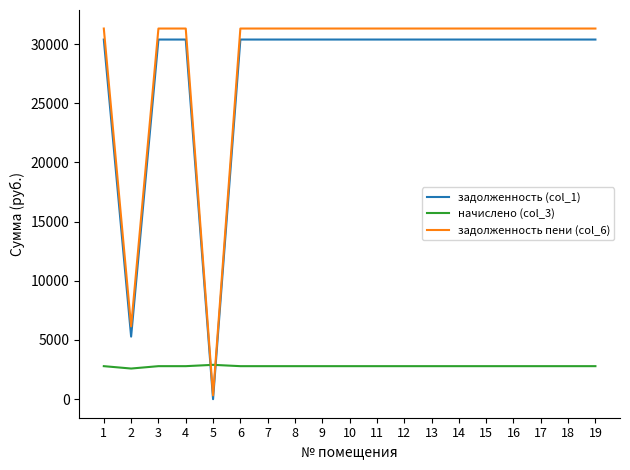

At 2, list the series in order from largest to smallest.

задолженность пени (col_6), задолженность (col_1), начислено (col_3)